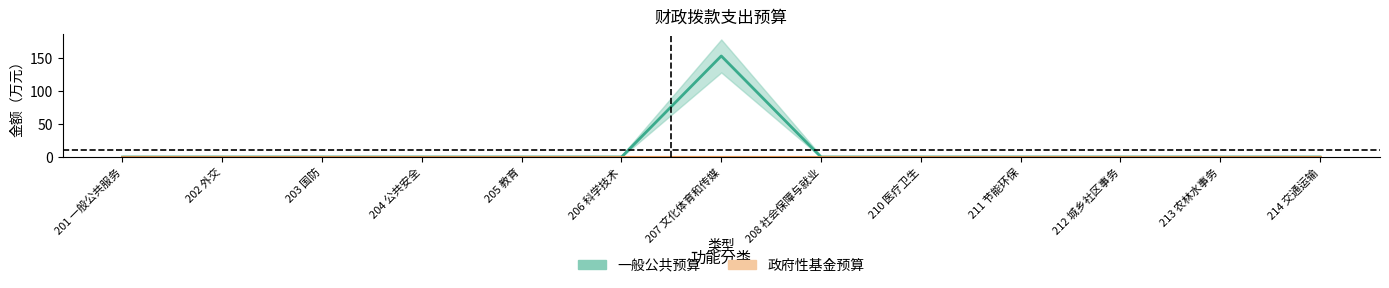

List the labels in order of value, smallest first.

201 一般公共服务, 202 外交, 203 国防, 204 公共安全, 205 教育, 206 科学技术, 208 社会保障与就业, 210 医疗卫生, 211 节能环保, 212 城乡社区事务, 213 农林水事务, 214 交通运输, 207 文化体育和传媒